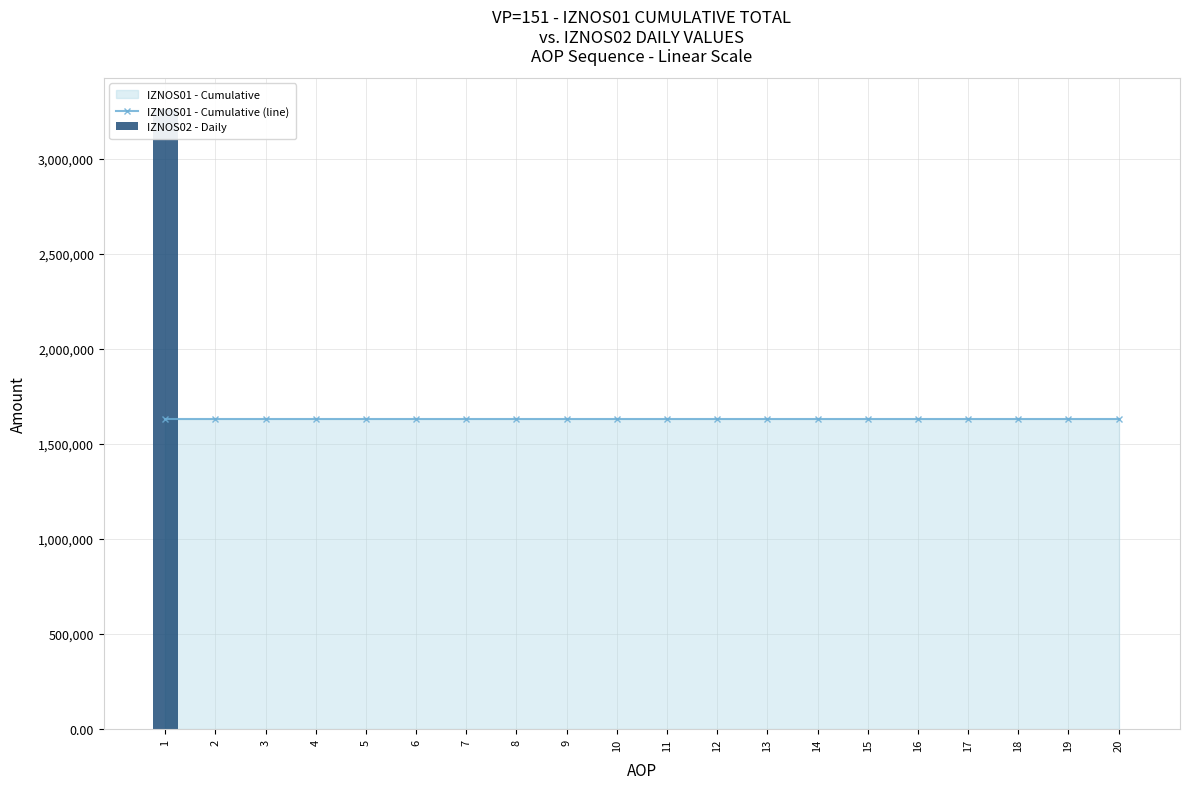

What is the sum of the IZNOS01 - Cumulative (line) values at 6 and 13?

3261904.7